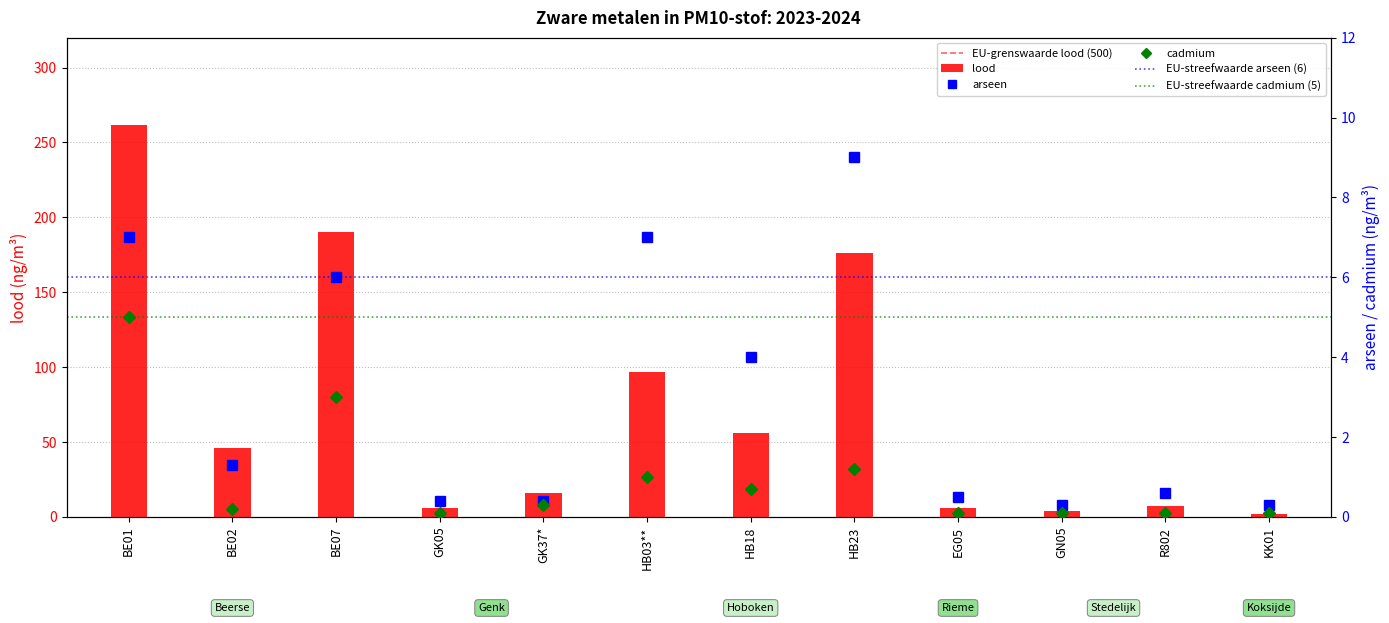

What is the lowest value of the arseen series?

0.3